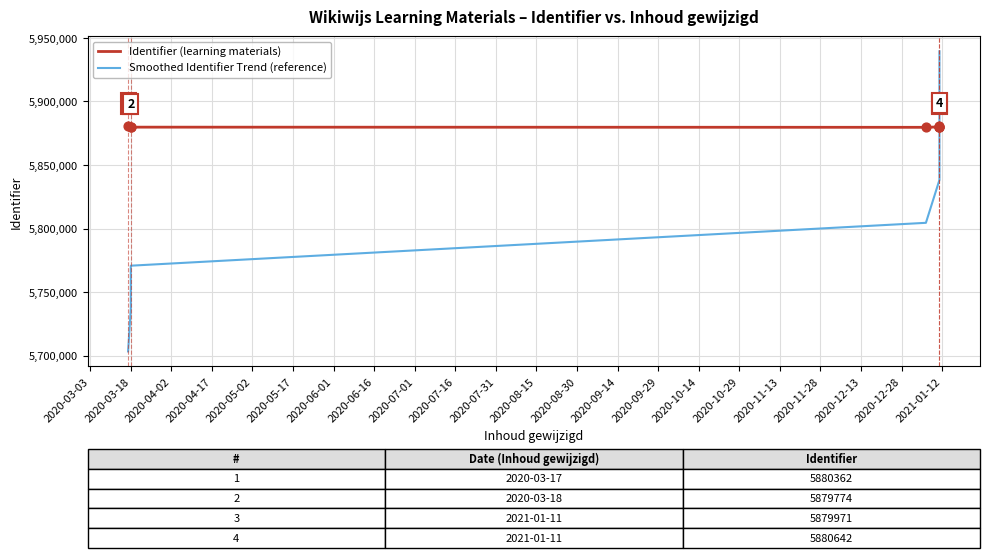

Which series has the largest Y range (max minus min)?

Smoothed Identifier Trend (reference)